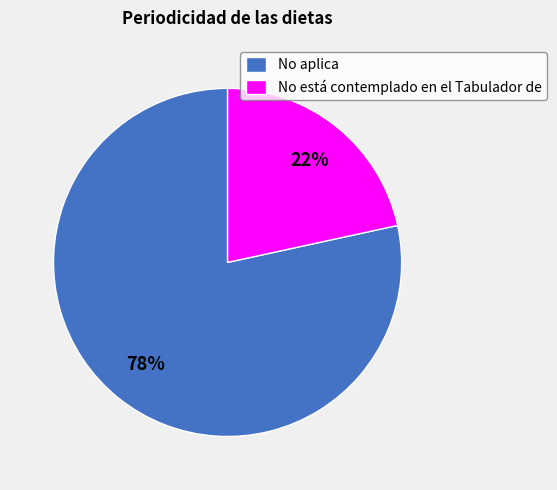

Is there a majority slice in this chart?

Yes